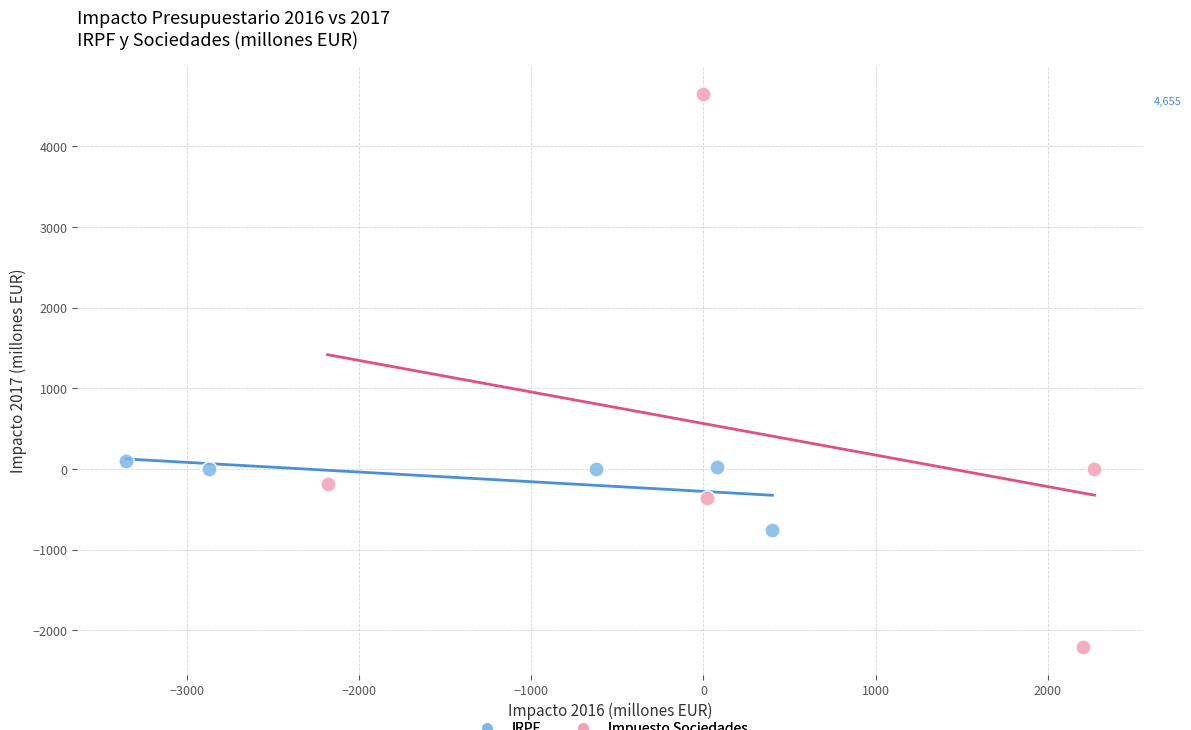

Which series has the largest Y range (max minus min)?

Impuesto Sociedades